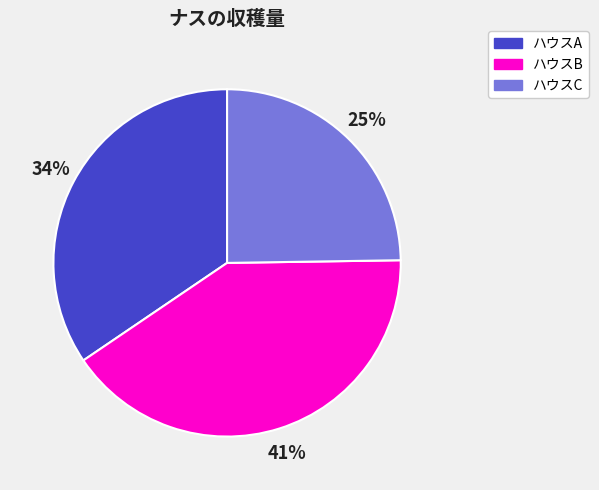

Between ハウスC and ハウスB, which is larger?

ハウスB